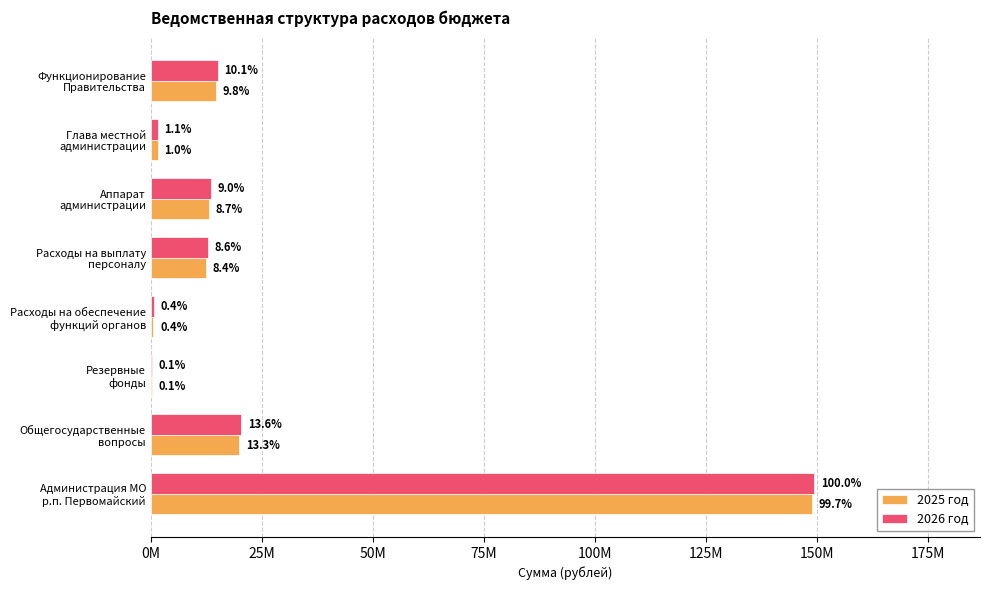

What is the value of the 2026 год bar at the 2nd from the left?

1573079.9